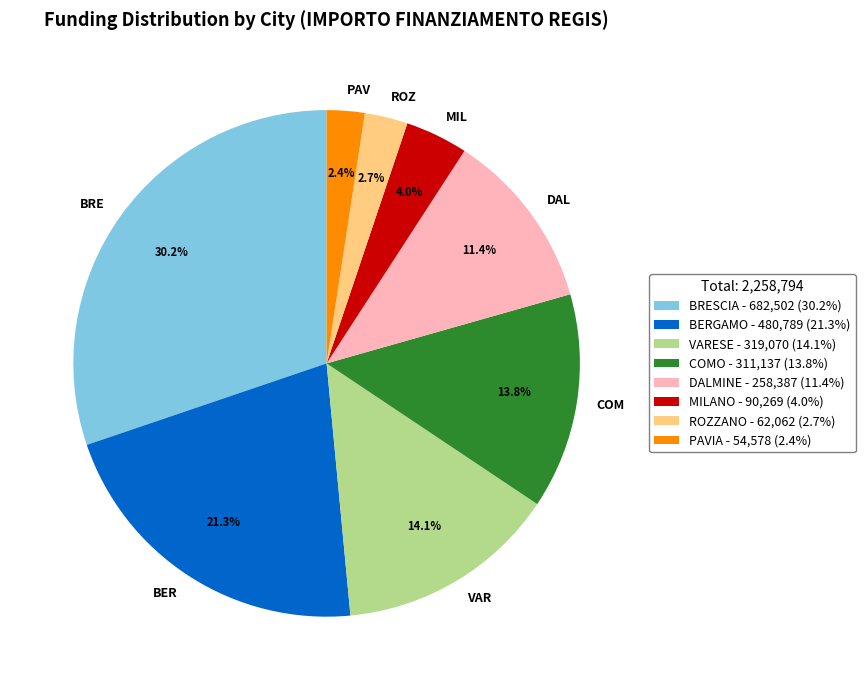

What is the ratio of the value at VAR to the value at BER?

0.7